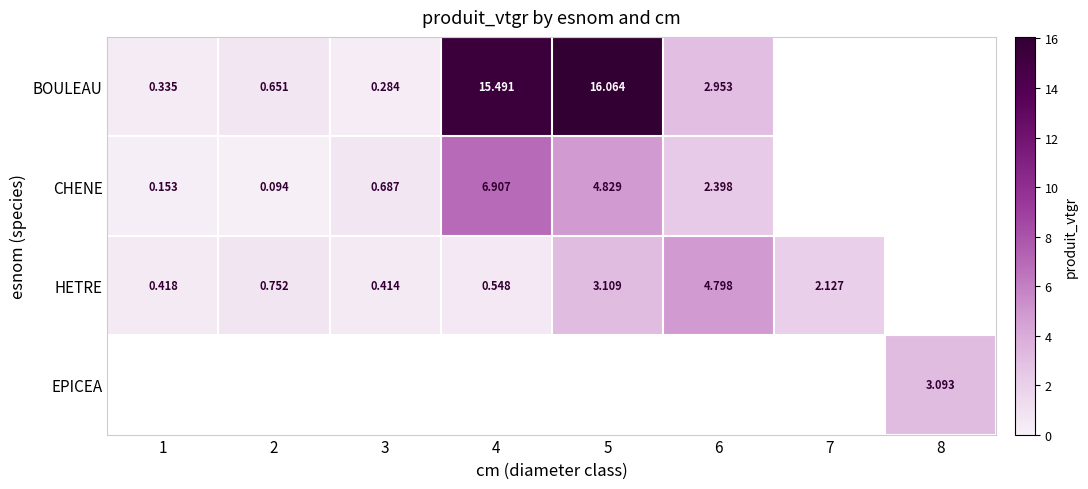

What is the highest value of the CHENE series?

6.9